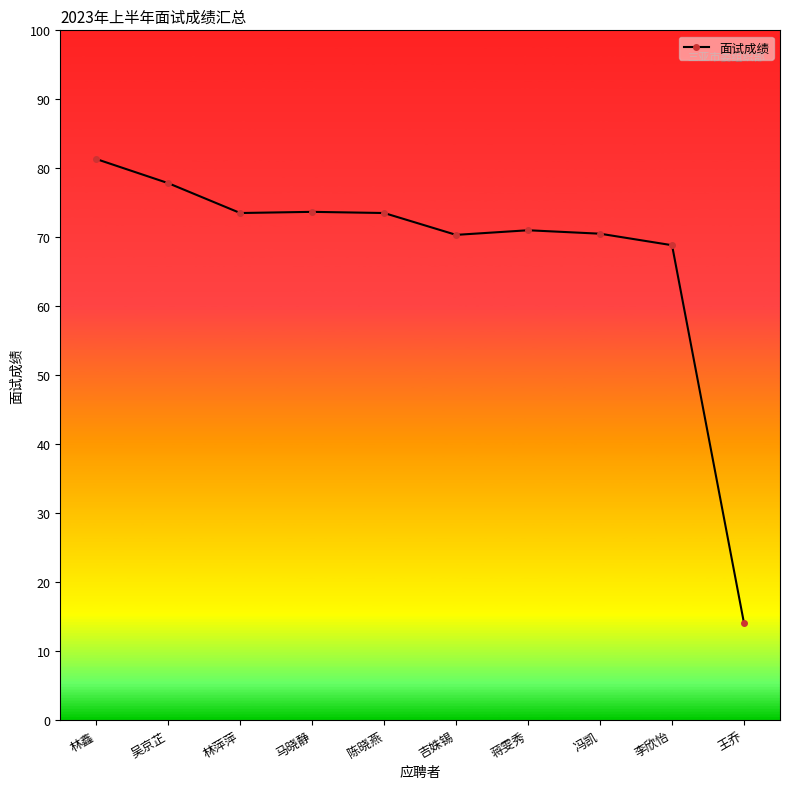

At which label is the value closest to 47?

李欣怡